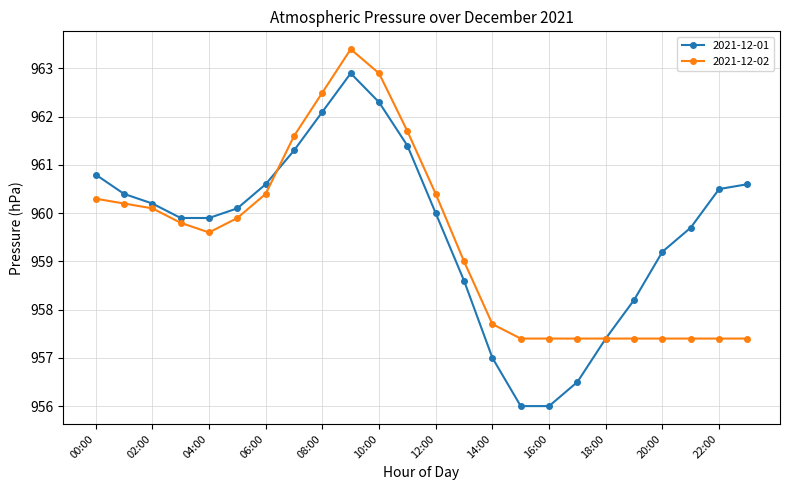

In 2021-12-02, how many points are higher than both neighbors (excluding endpoints)?

1